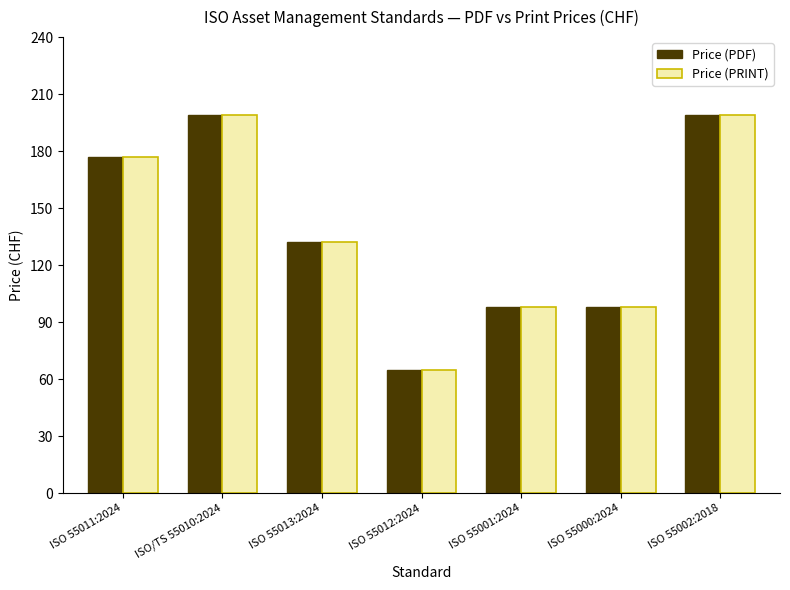

What is the difference between the maximum and second lowest values in the Price (PRINT) series?

101